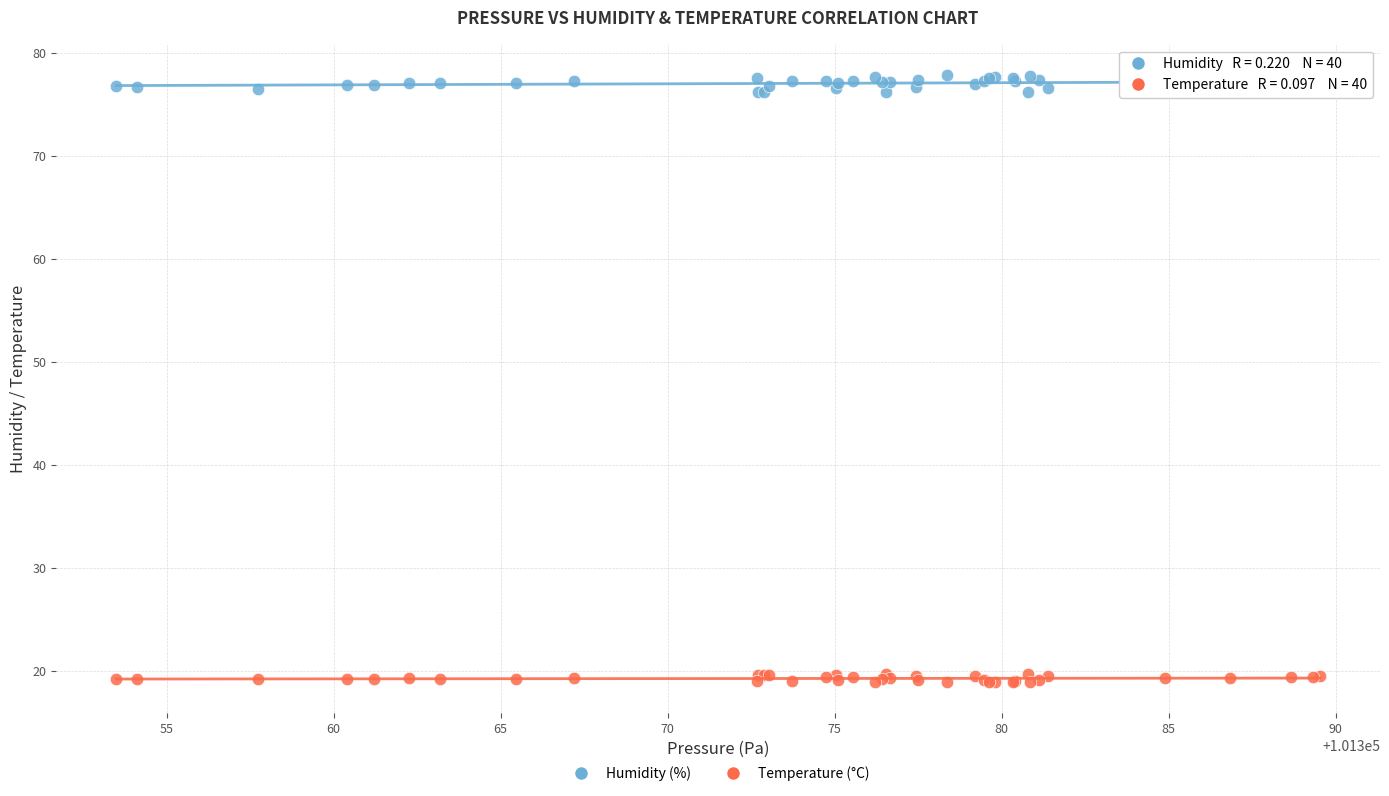

Which series contains the highest Y value?

Humidity (%)